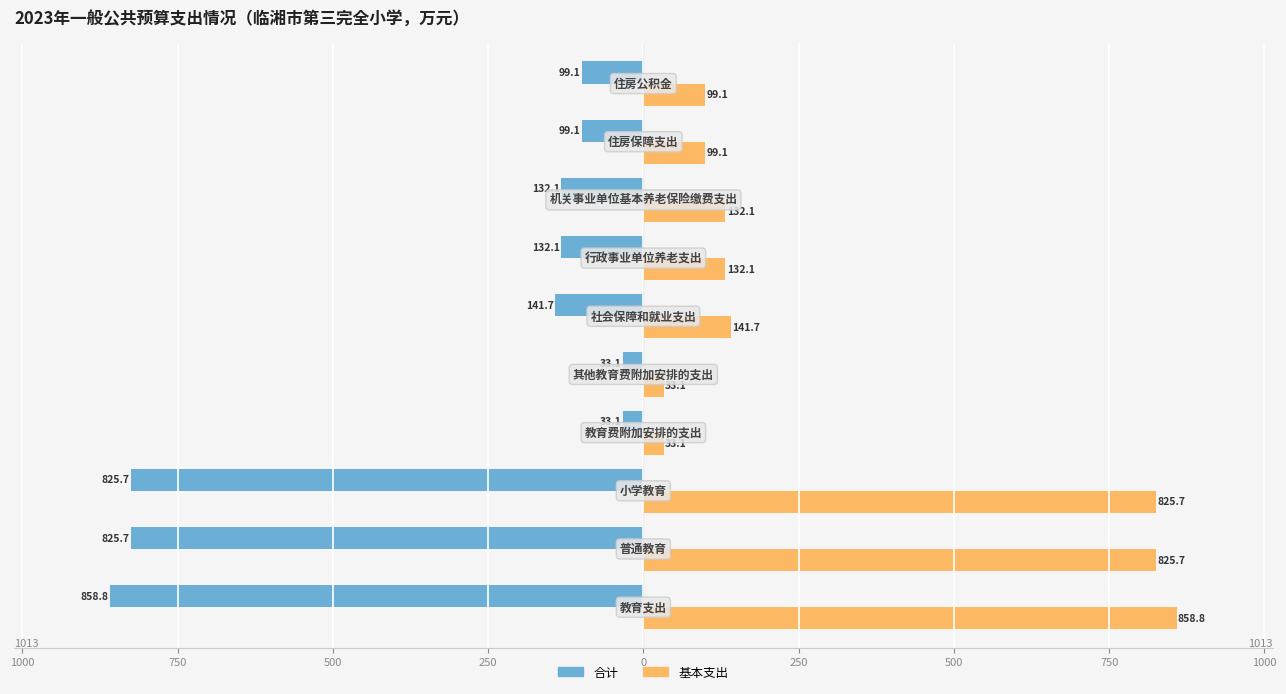

What are all the series names shown in the legend?

合计, 基本支出